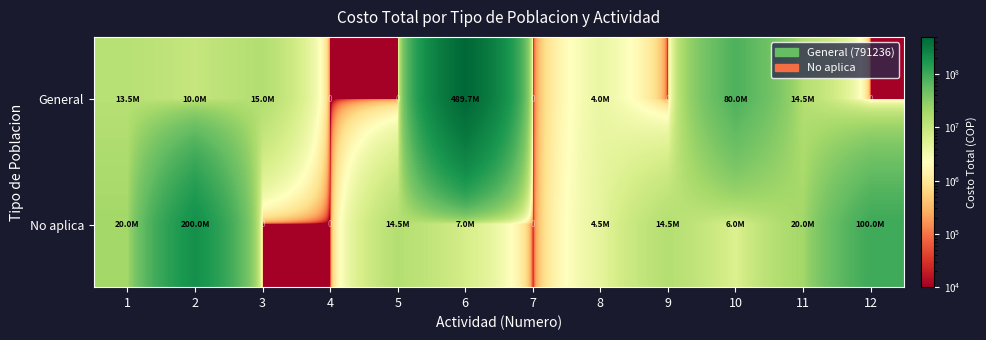

Which label corresponds to the smallest value in the chart?

4